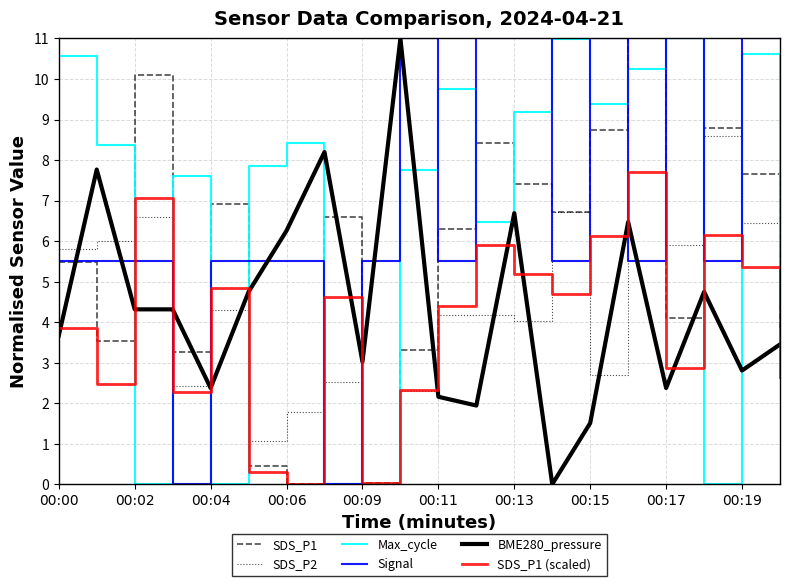

How many positive values does the SDS_P2 series have?

19